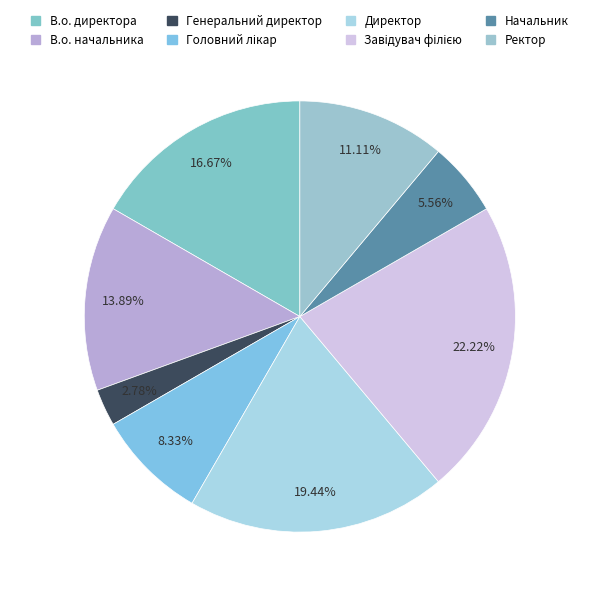

Is the sum of Генеральний директор and Директор greater than half?

No